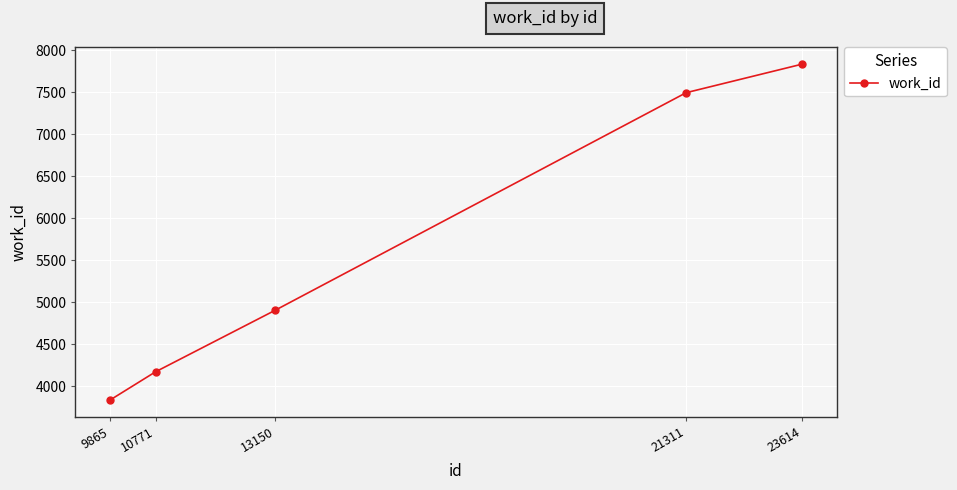

What is the change in value from 21311 to 23614?

+340